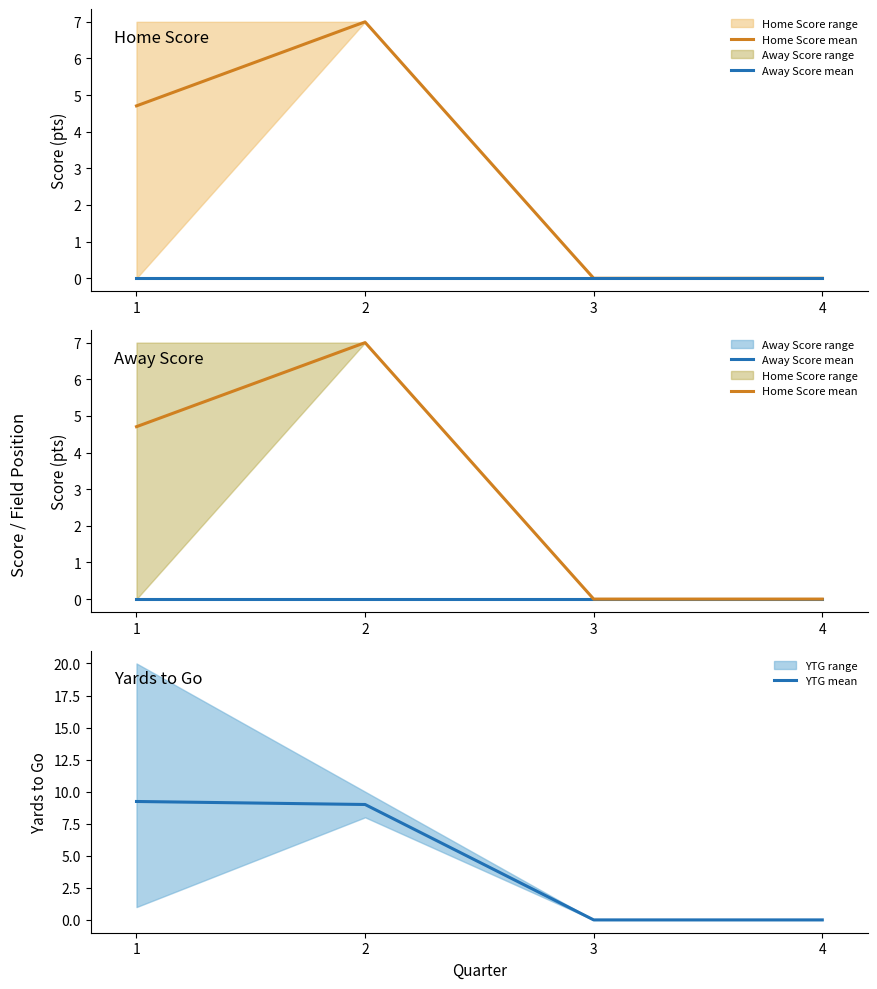

At how many categories does at least one series exceed 6?

2